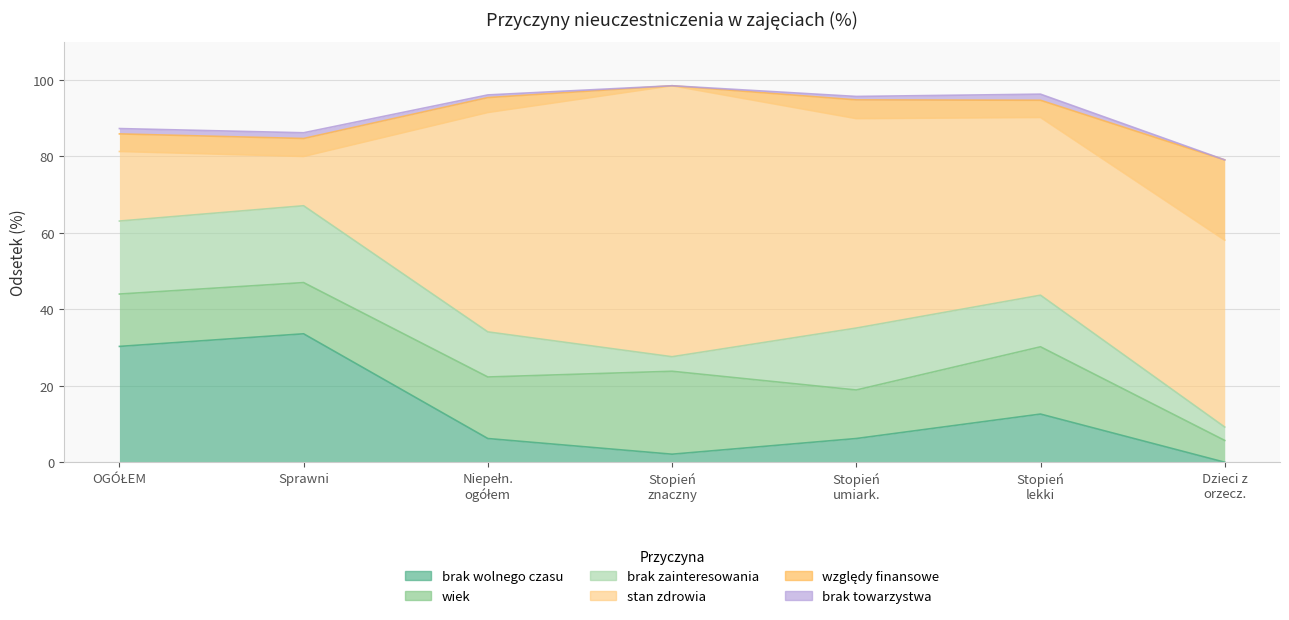

Rank the categories by stan zdrowia value from highest to lowest.

Niepełnosprawni o stopniu znacznym, Niepełnosprawni ogółem, Niepełnosprawni o stopniu umiarkowanym, dzieci z orzeczeniem, Niepełnosprawni o stopniu lekkim, OGÓŁEM, Sprawni